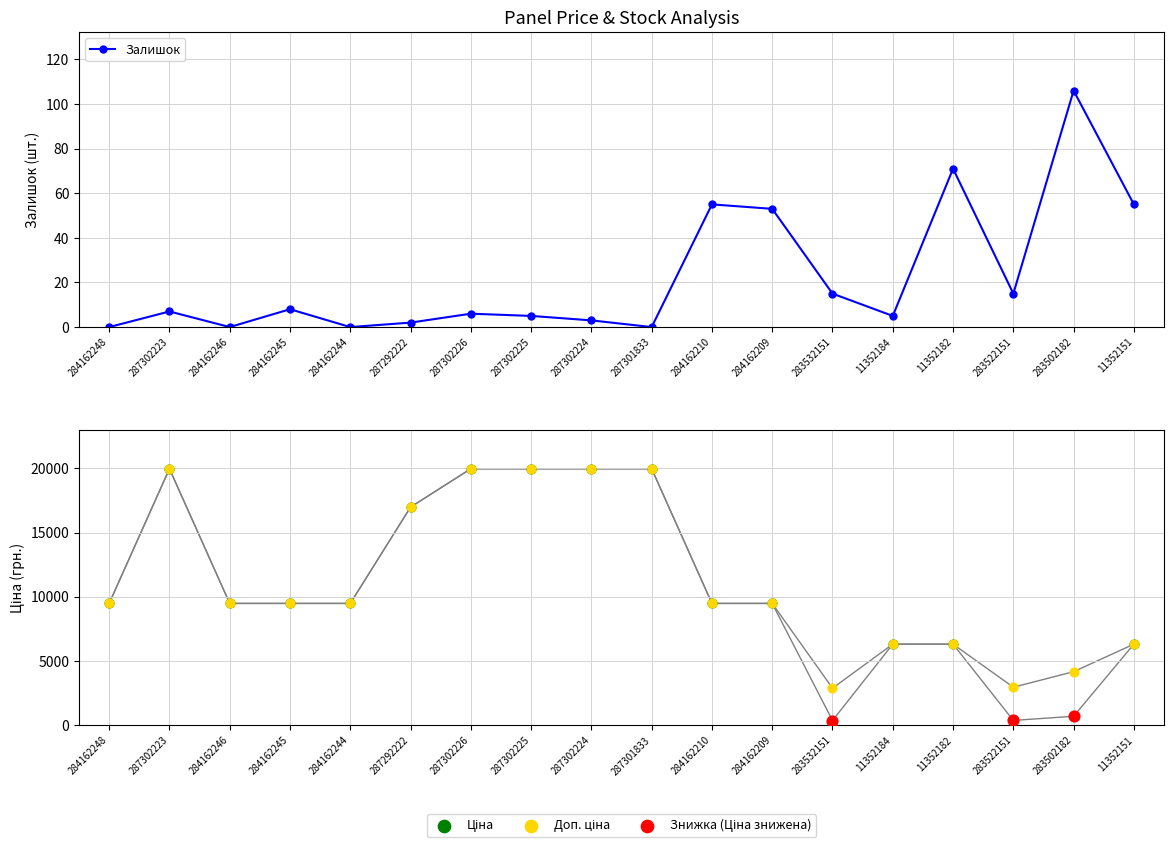

At which category is the sum across all series the highest?

287302223